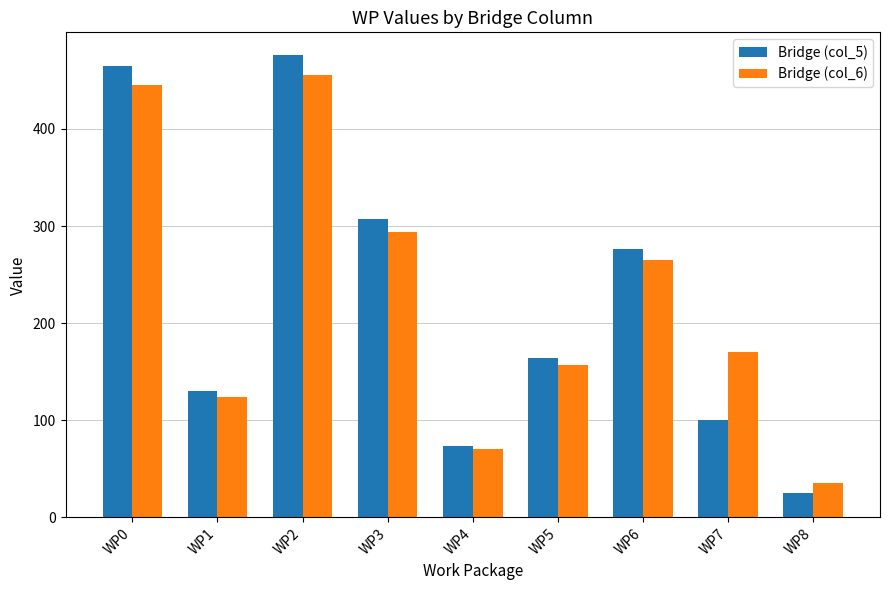

Reading left to right, what are all the values shown in this chart?

Bridge (col_5): 465.3	130.1	475.7	307.3	74.1	163.8	276.7	100.0	25.0
Bridge (col_6): 445.5	124.6	455.4	294.3	70.9	156.8	265.0	170.0	35.0